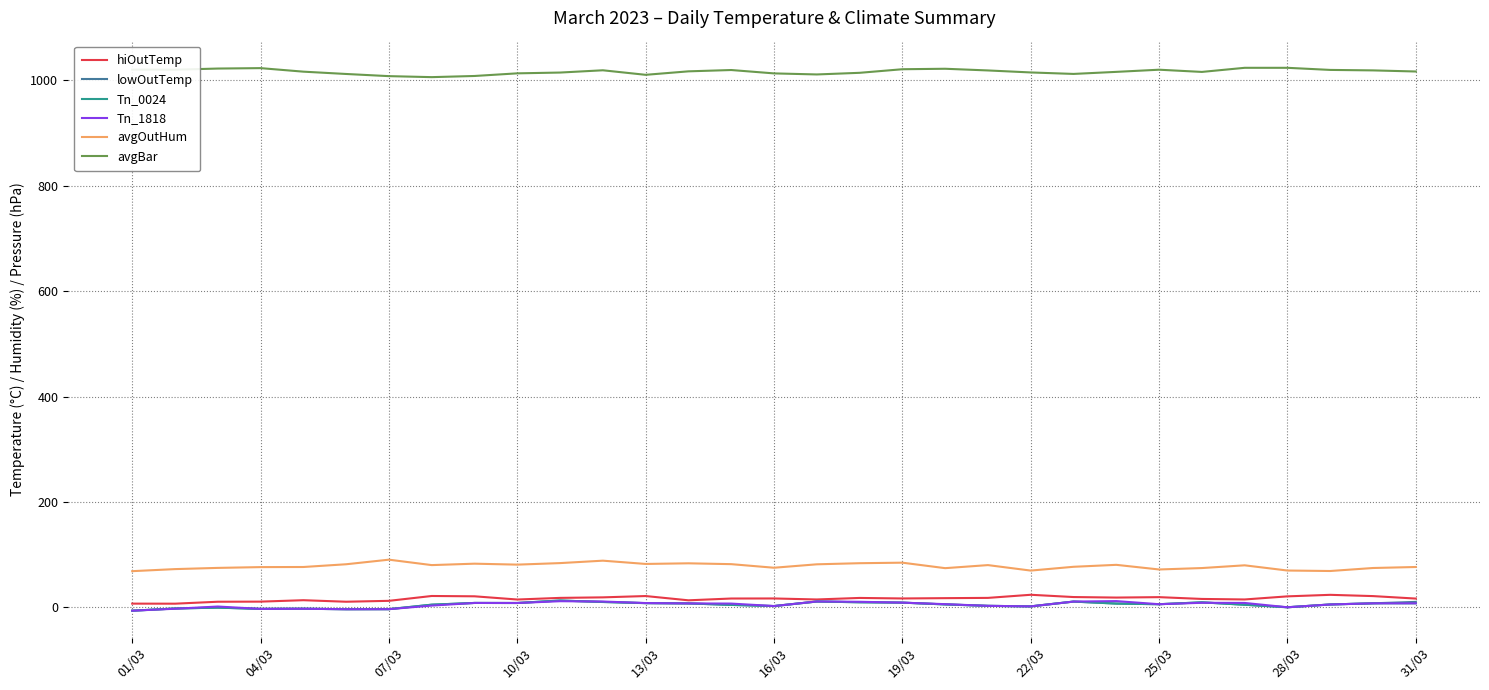

Which series has the largest total across all categories?

avgBar